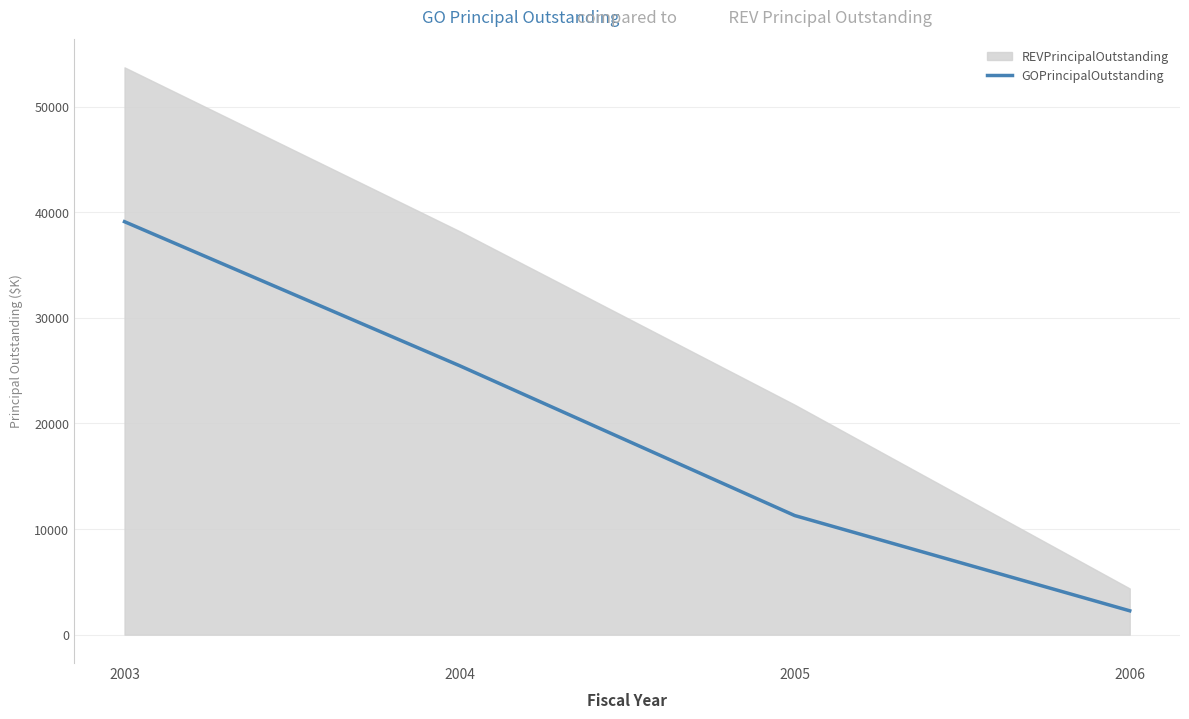

What is the lowest value of the GOPrincipalOutstanding series?

2260.2